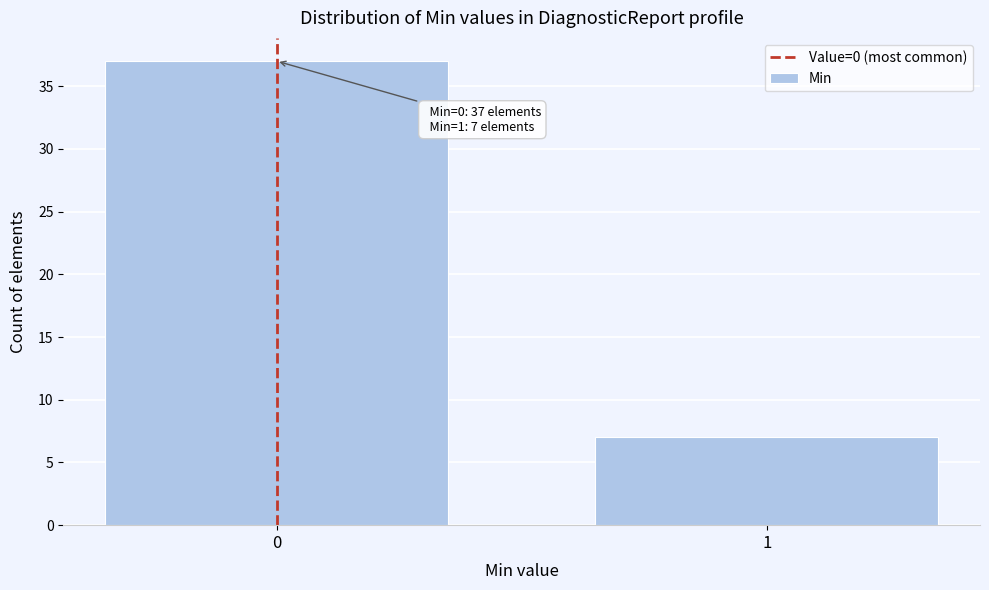

Reading left to right, transcribe all the data shown in this chart.

0=37	1=7